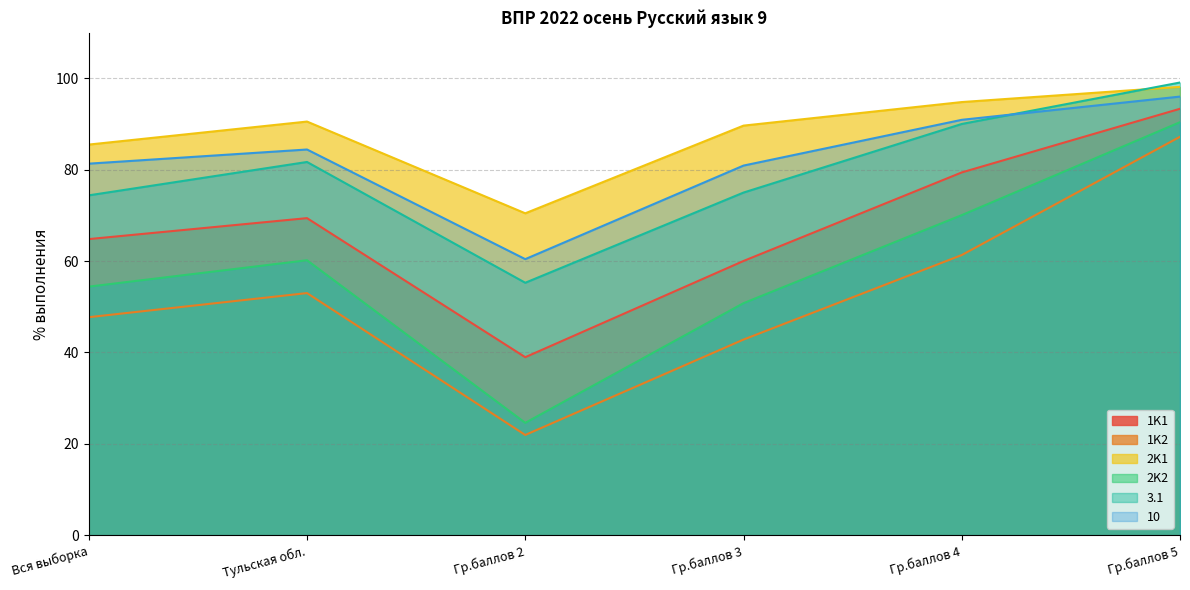

Reading left to right, extract all data points from this chart.

1K1: 64.8	69.4	39.0	60.0	79.4	93.4
1K2: 47.7	53.0	21.9	42.8	61.3	87.2
2K1: 85.5	90.6	70.5	89.7	94.8	98.2
2K2: 54.4	60.2	24.6	50.8	70.1	90.4
3.1: 74.4	81.7	55.3	75.0	90.0	99.1
10: 81.3	84.5	60.4	80.9	91.0	96.0